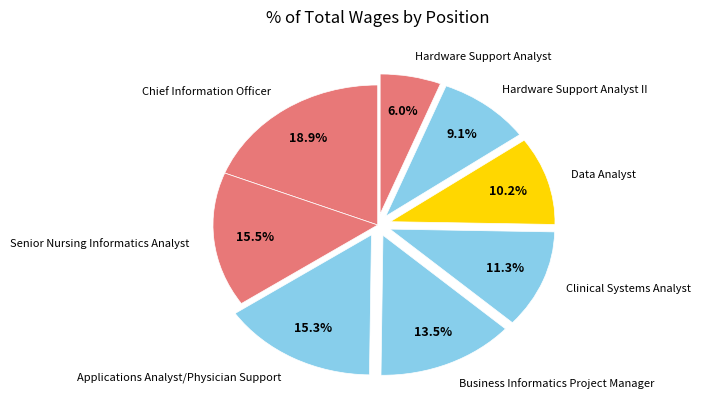

Count the number of slices in the pie.

8